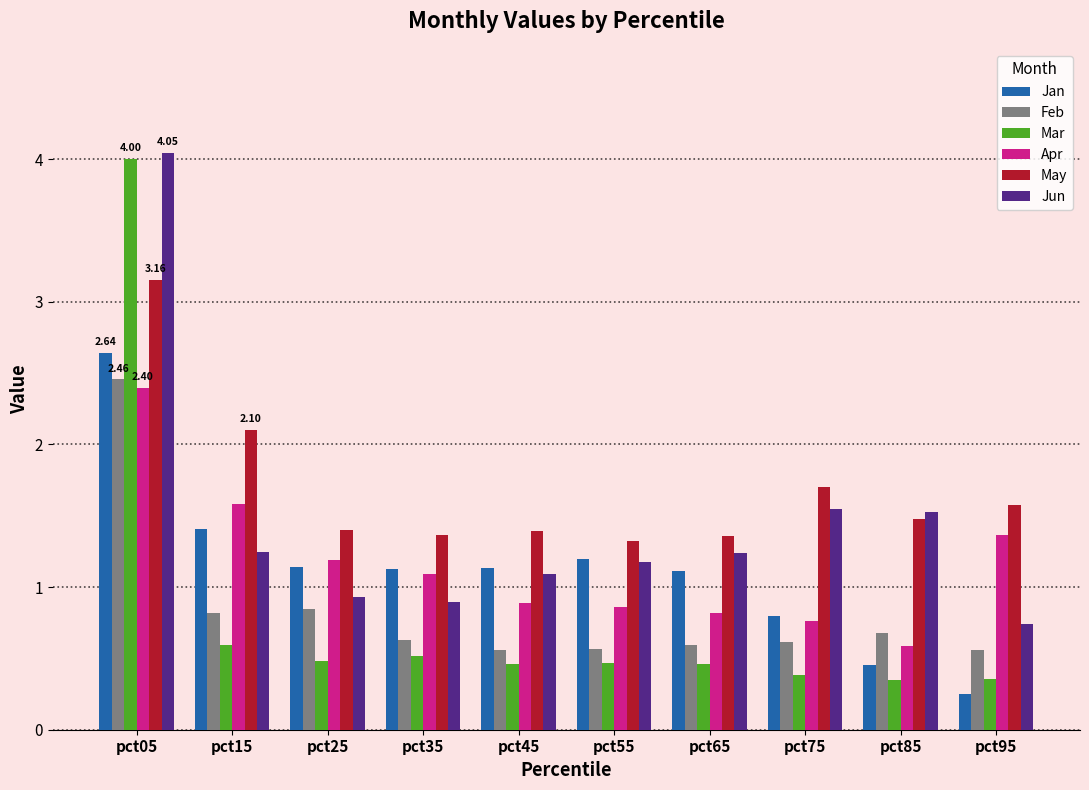

What is the sum of all Jun values?

14.4